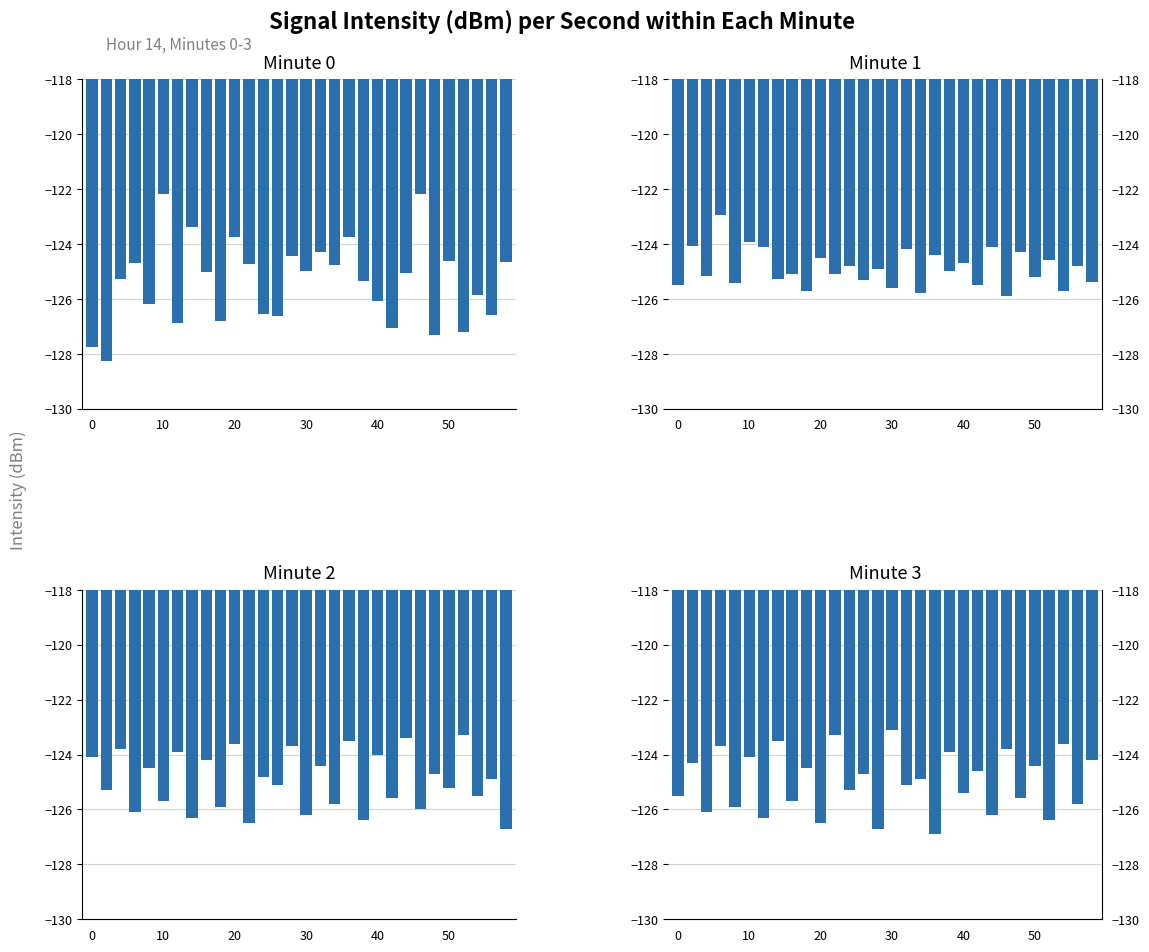

How many data points in Minute 0 are less than -125?

17